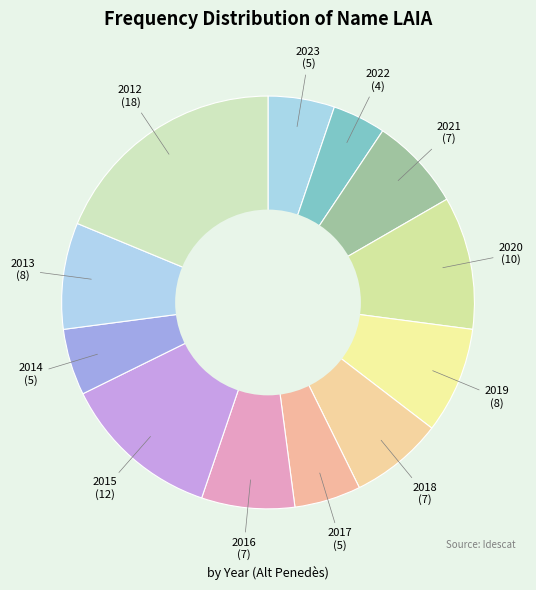

Which slice is the smallest?

2022